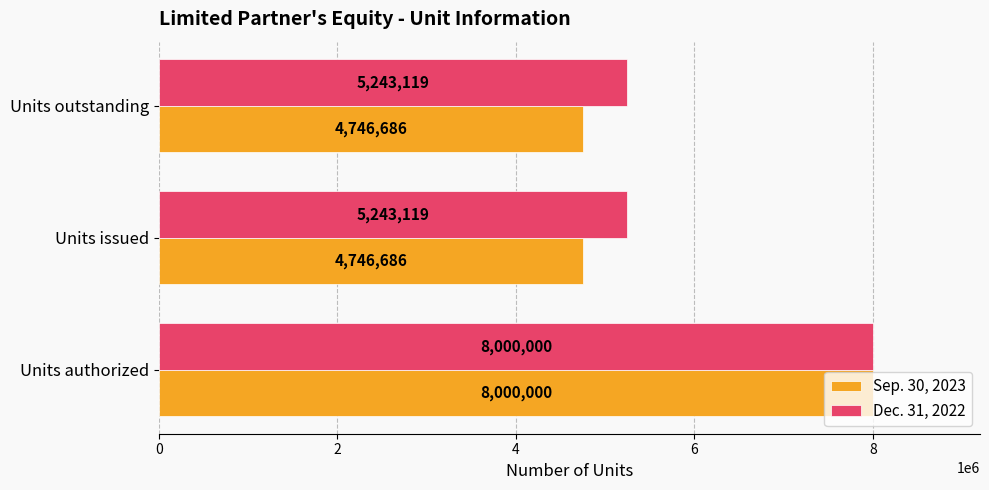

List the series in order of their overall mean, lowest first.

Sep. 30, 2023, Dec. 31, 2022